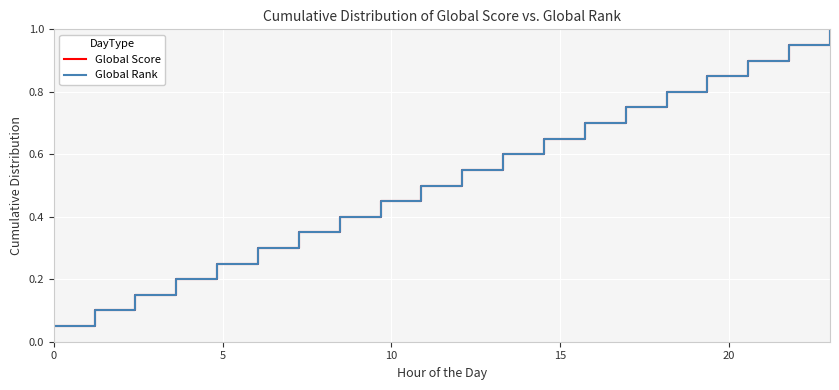

Does the chart display data point markers on the line(s)?

No